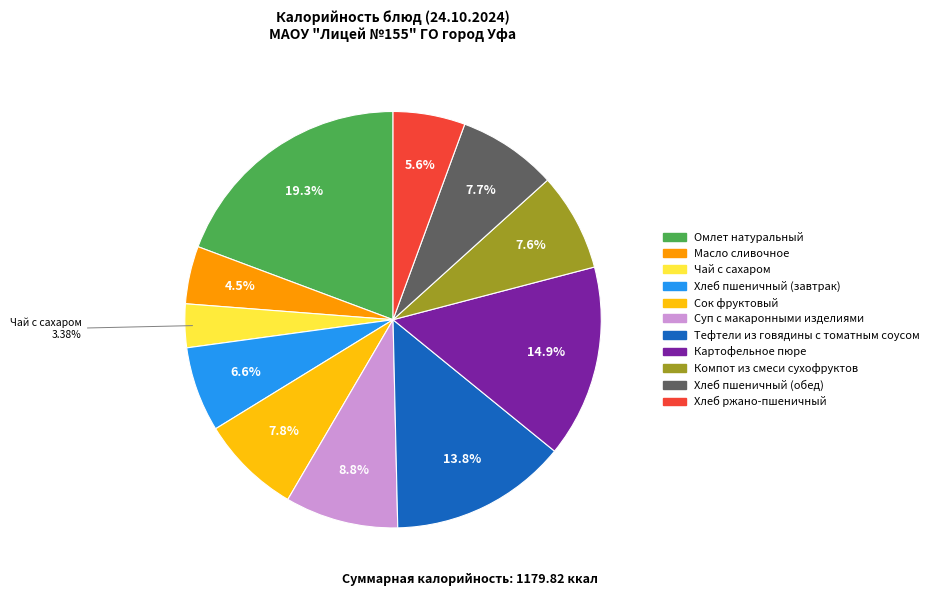

Count the number of slices in the pie.

11